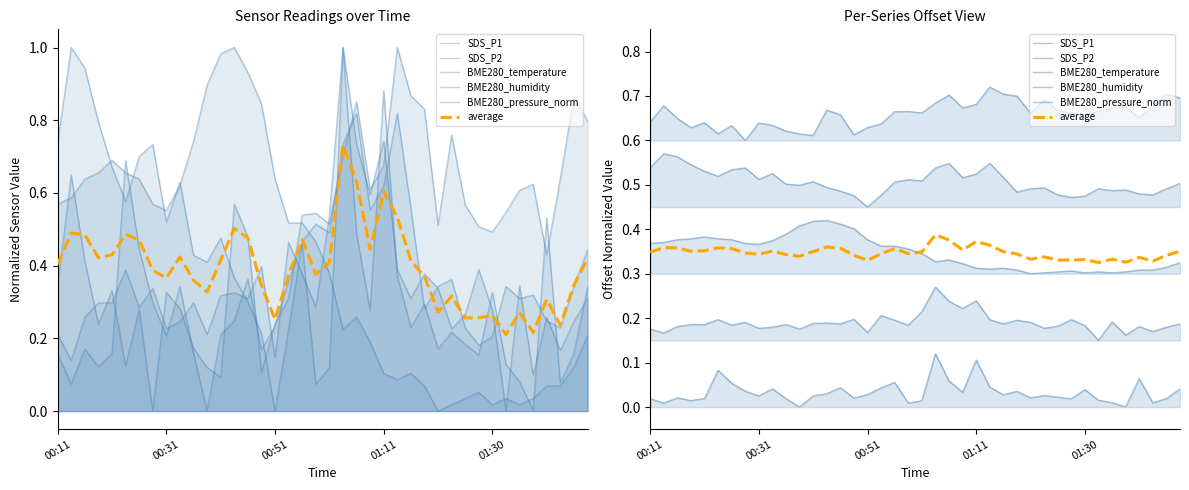

What is the label of the 40th point from the right?

00:11